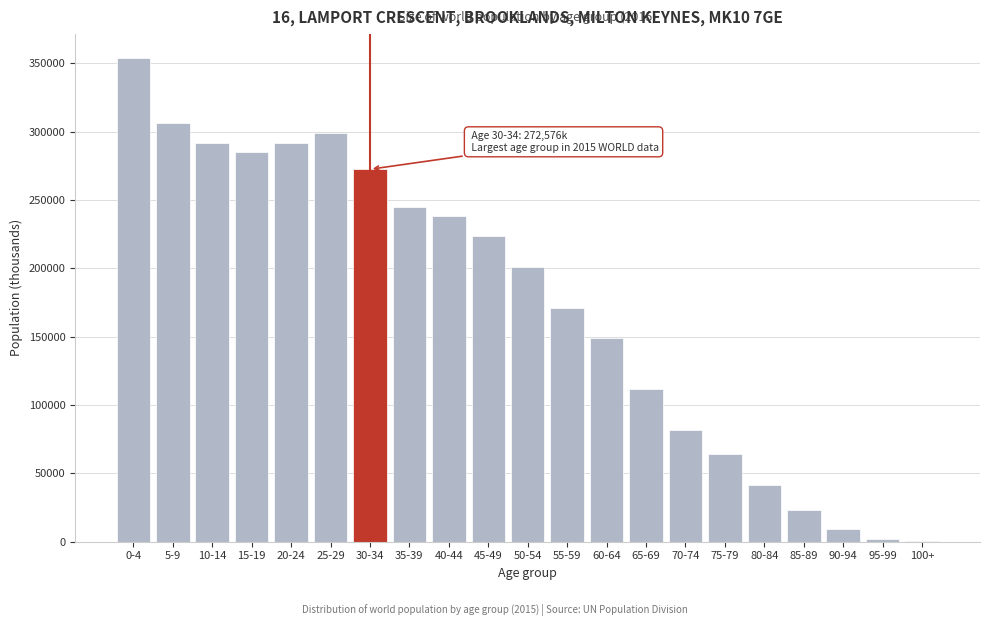

Where is the data nearest to the value 177234?

55-59